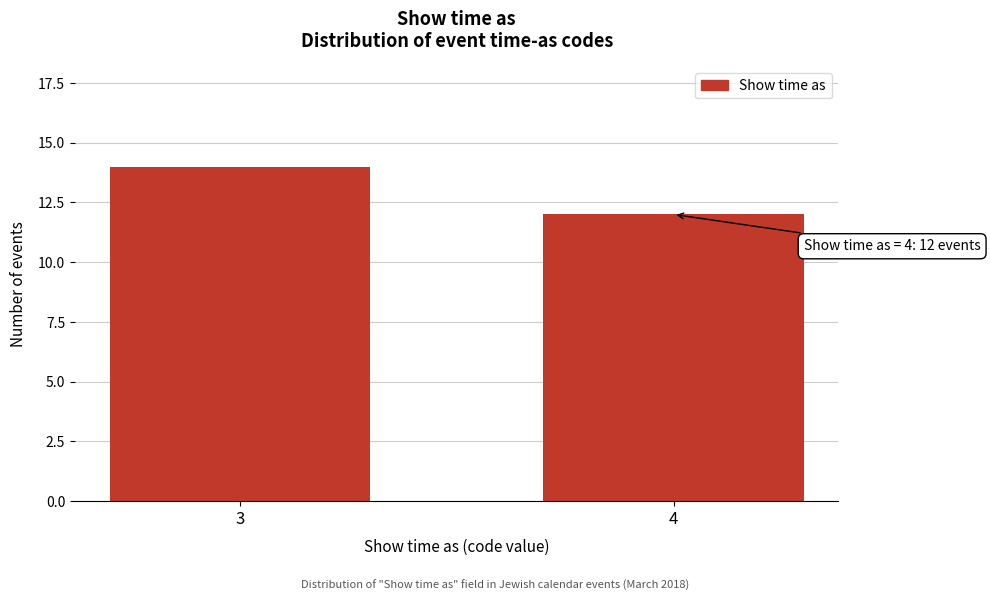

Reading left to right, transcribe all the data shown in this chart.

14	12